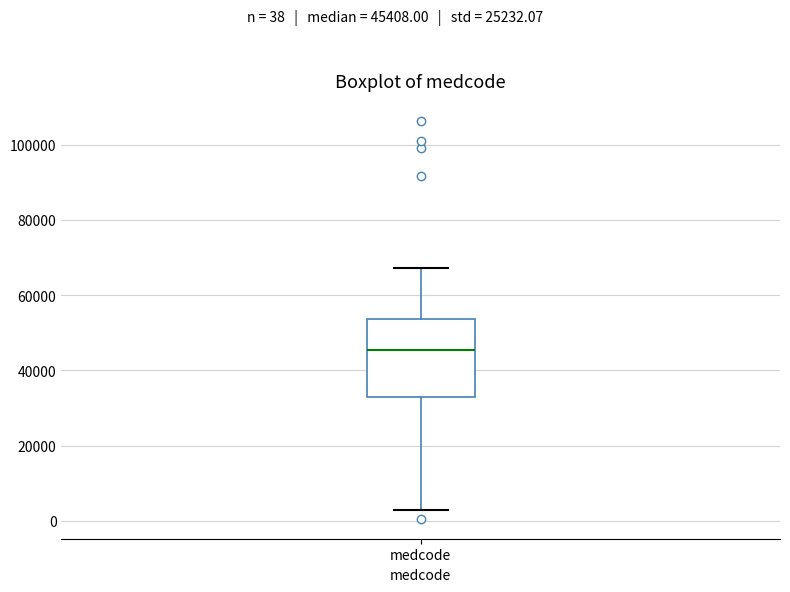

Transcribe this box plot: give where the median line is, the range the box spans, and where the two whiskers end, as read against the y-axis. The values are not printed on the chart, so give them approximately, as read against the axis.

median 46000, box 34000 to 54000, whiskers 2000 to 68000